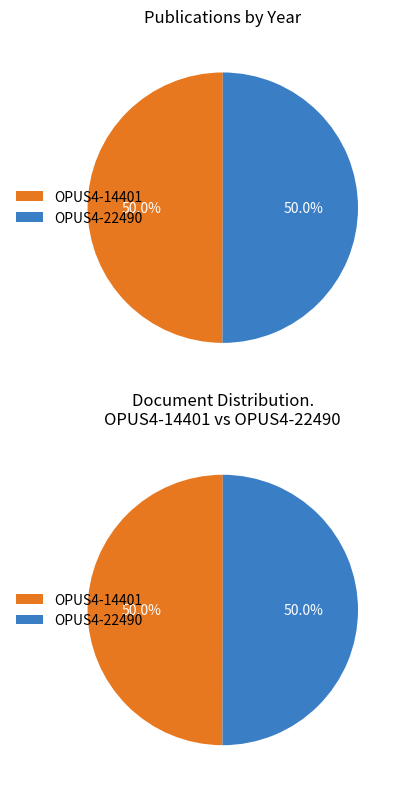

Is it true that OPUS4-14401 is 50% of the pie?

True